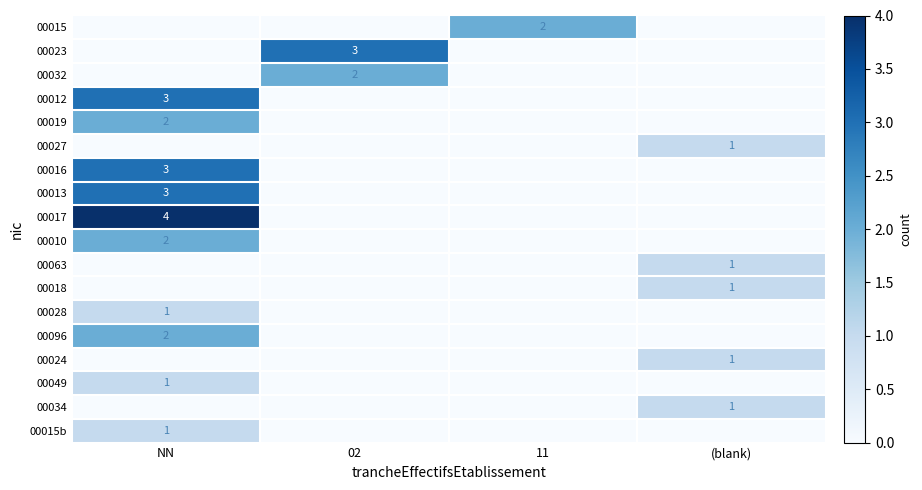

True or false: 00024 has a value of 0 at (blank).

False